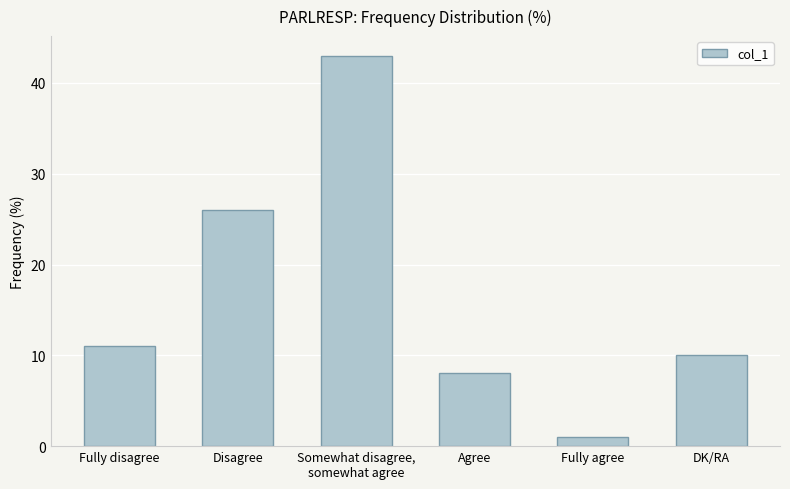

What position from the right is DK/RA?

1